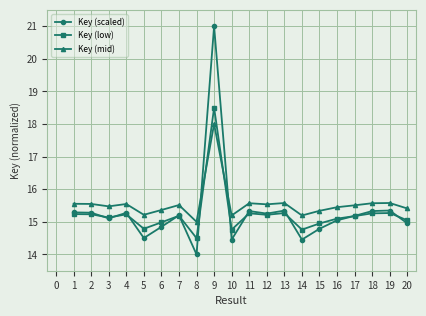

What is the difference between the maximum and minimum values in the Key (scaled) series?

7.0